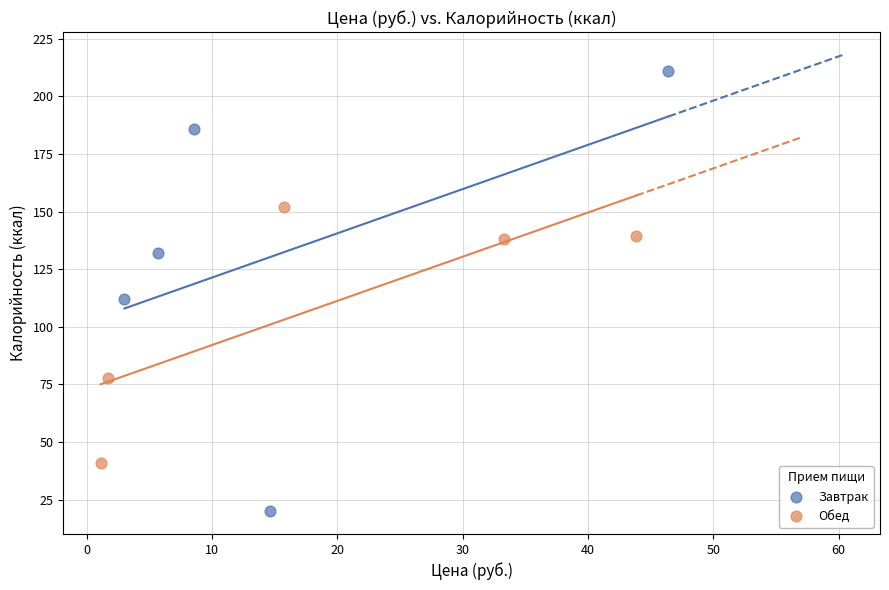

Which series contains the highest Y value?

Завтрак